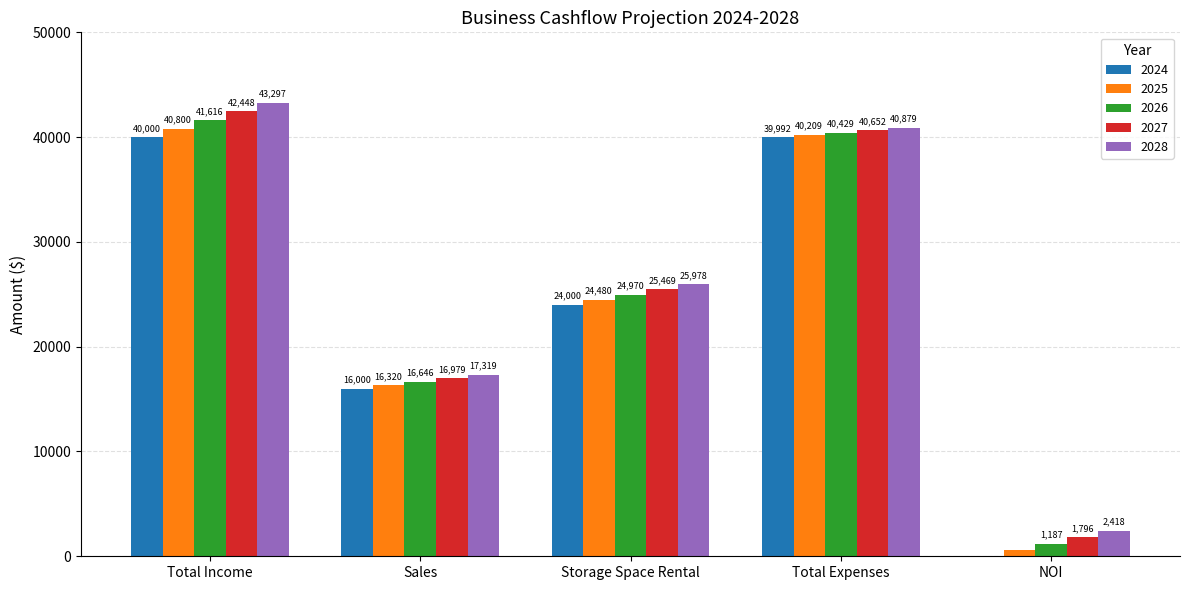

What is the maximum value shown in the chart?

43297.3